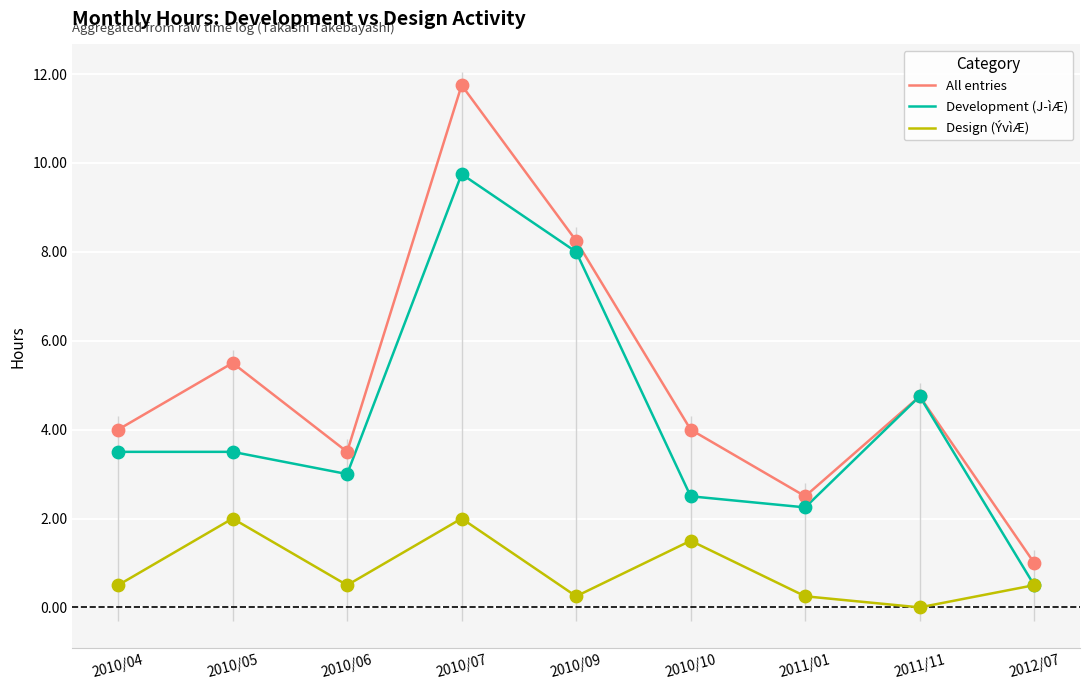

Which series contains the highest Y value?

All entries